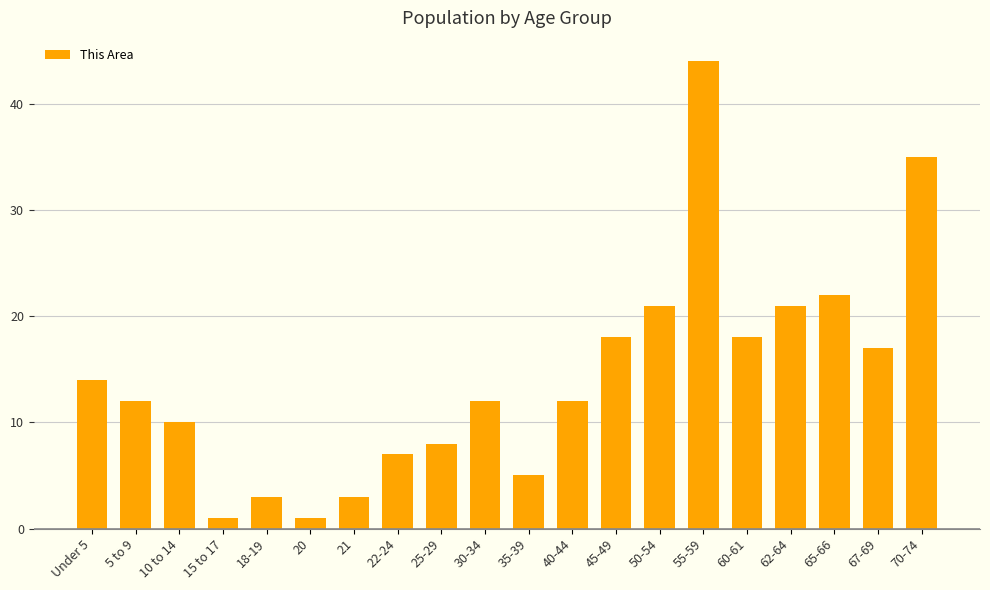

What is the smallest value displayed?

1